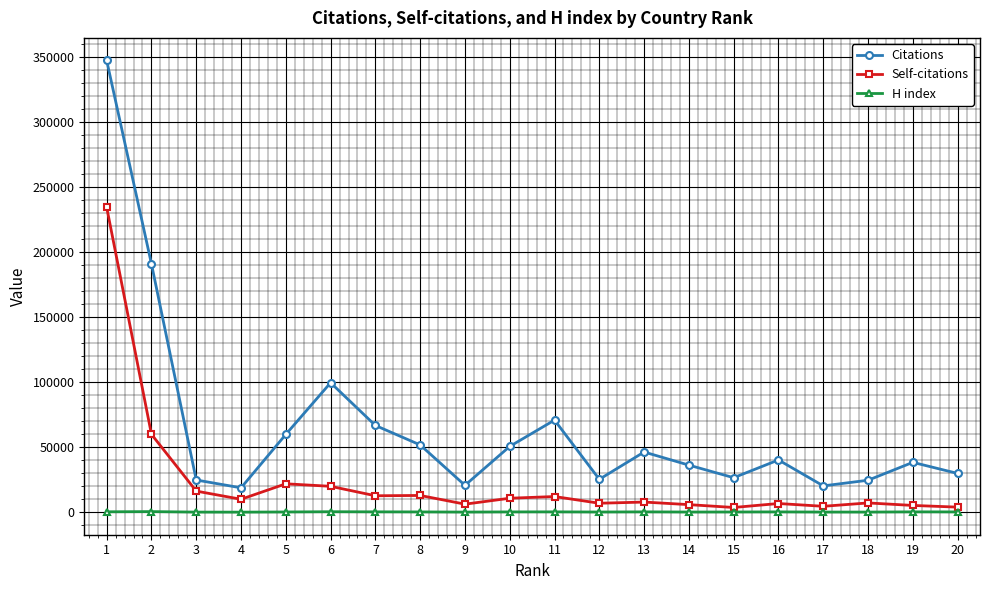

At which label does Self-citations first exceed 9989?

1